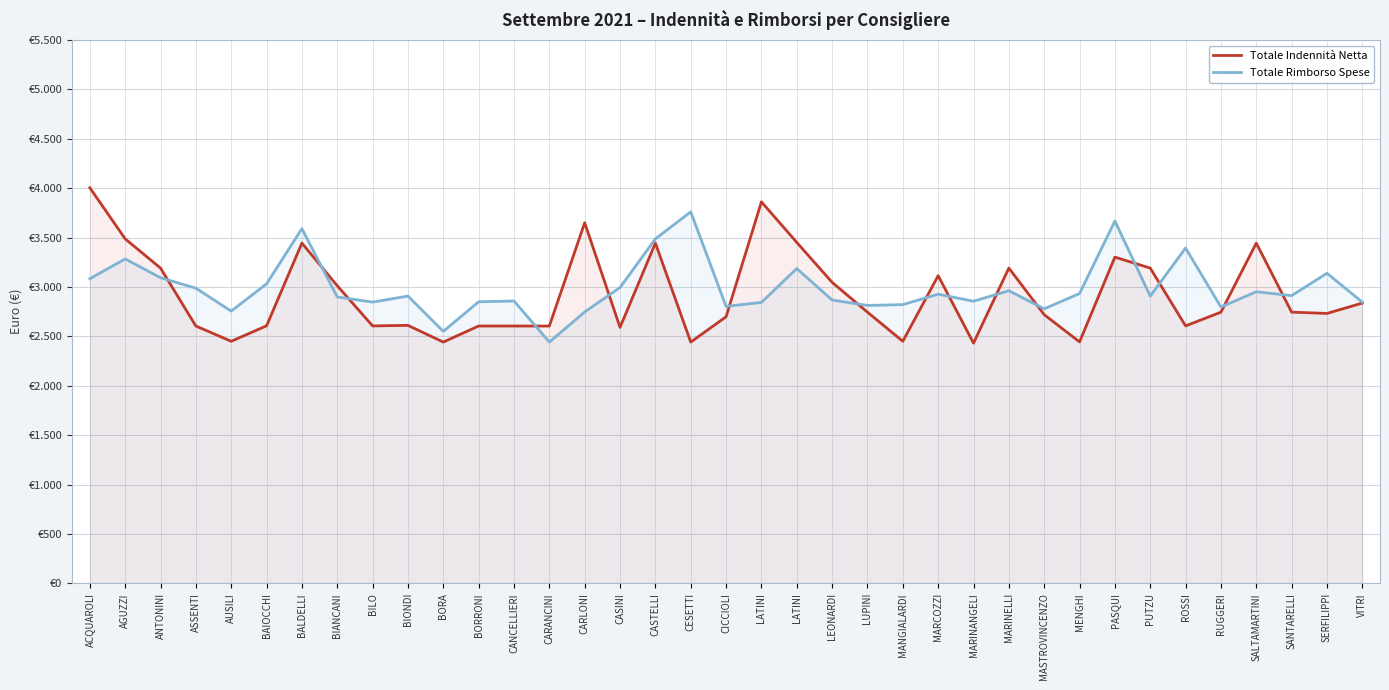

How many categories are shown in the chart?

37